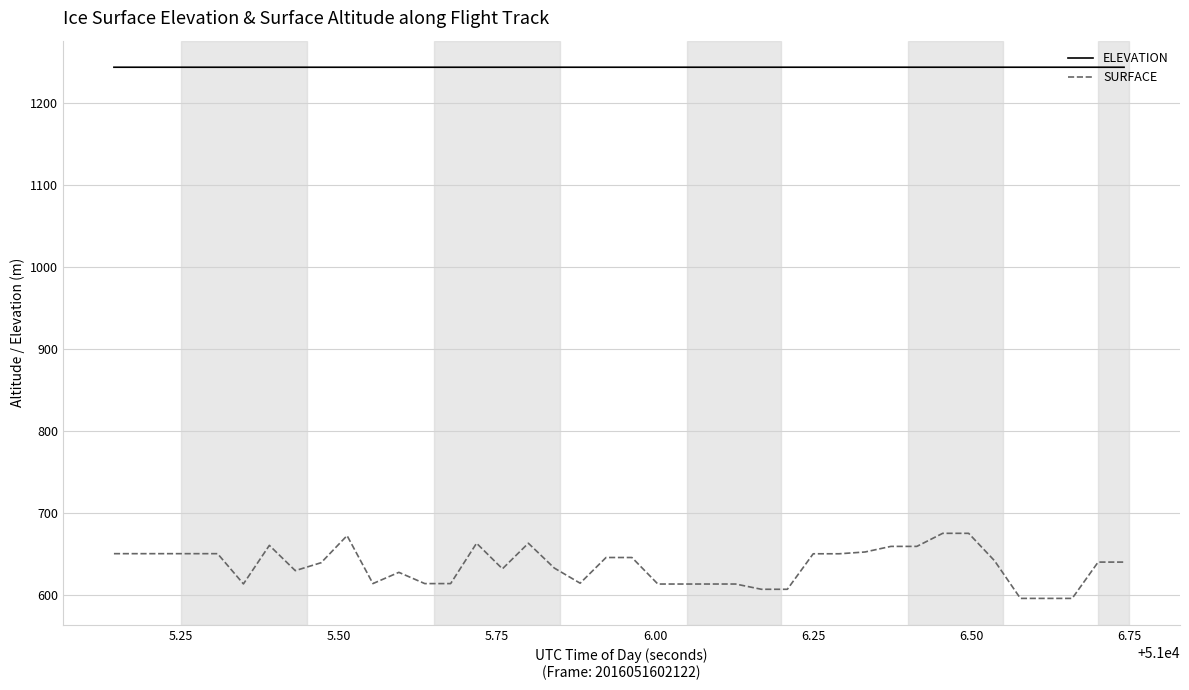

What is the minimum value shown in the chart?

596.3